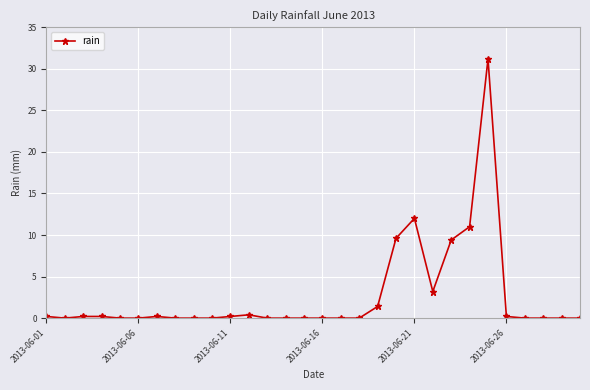

What is the greatest value displayed?

31.2